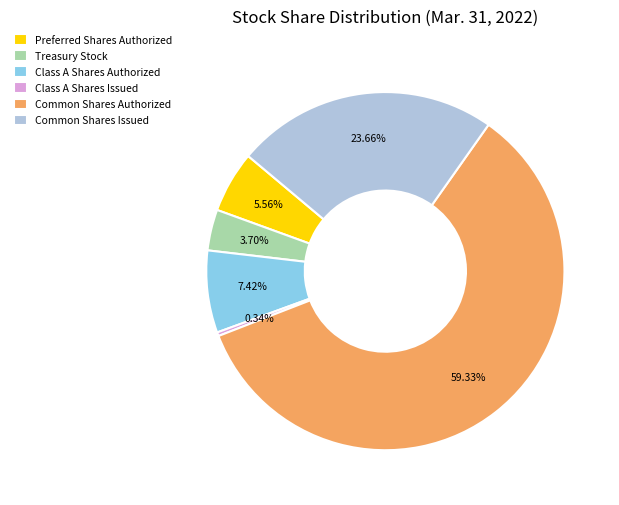

Is the sum of Common Shares Authorized and Class A Shares Authorized greater than half?

Yes